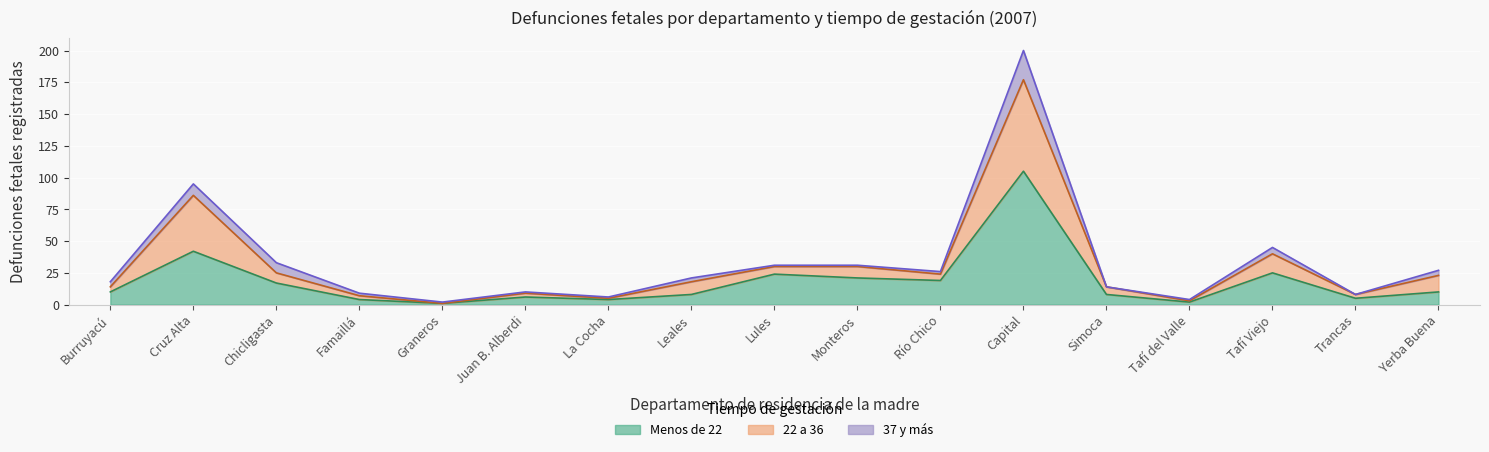

True or false: Menos de 22 has more than 1 interior local peaks.

True